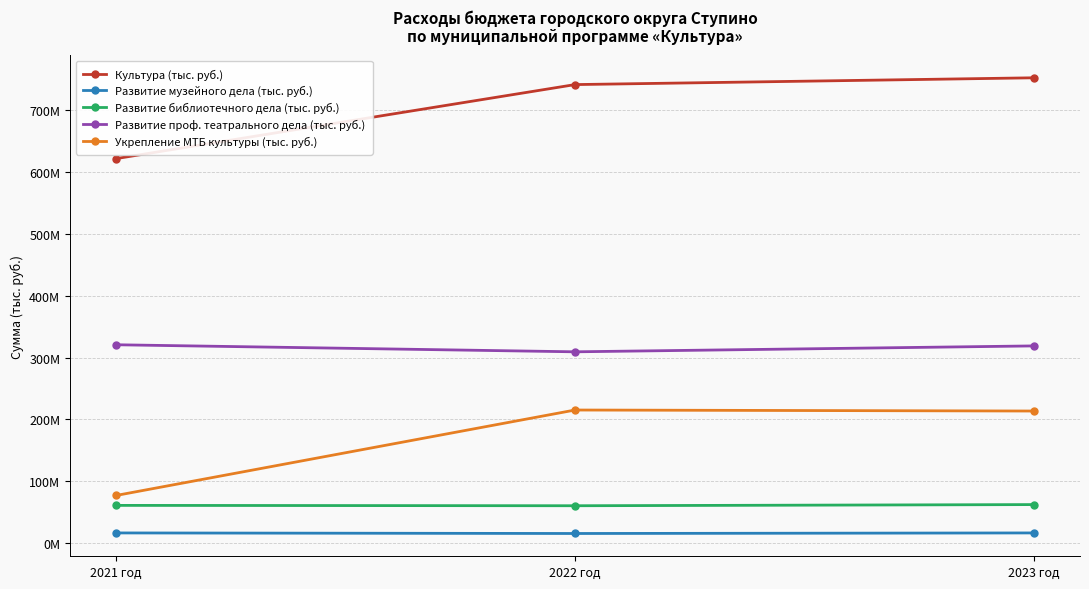

The value of Культура (тыс. руб.) at 2022 год is 740576490. True or false?

True